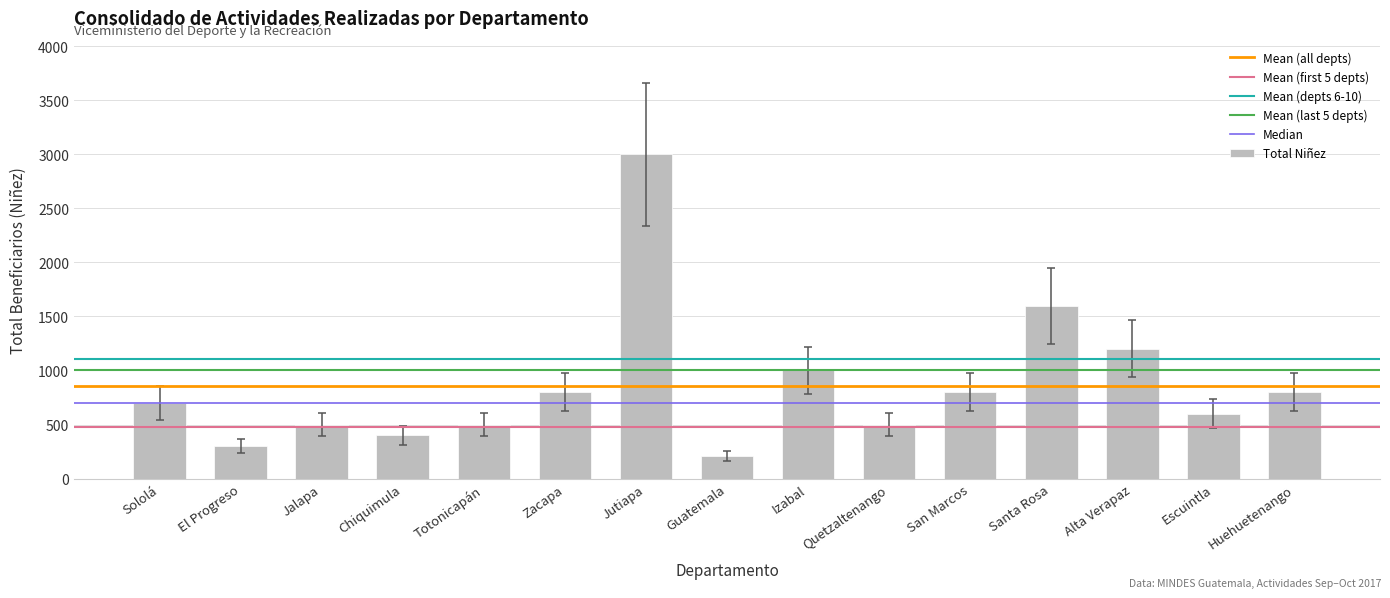

What is the change in value from Quetzaltenango to Alta Verapaz?

+700